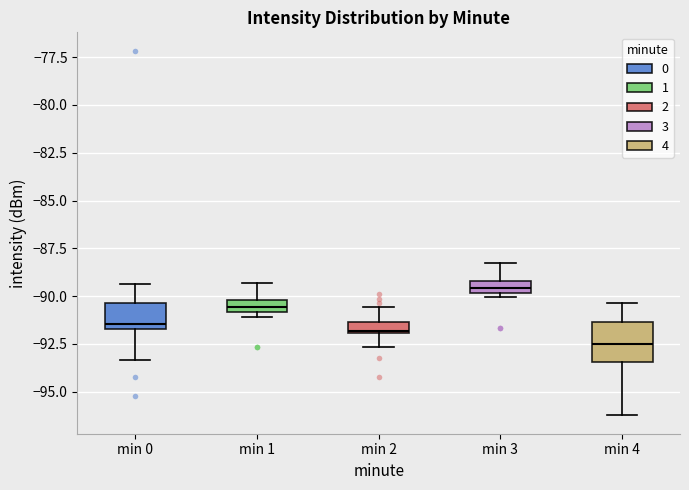

Which box is the tallest, from its lower edge to its upper edge?

min 4